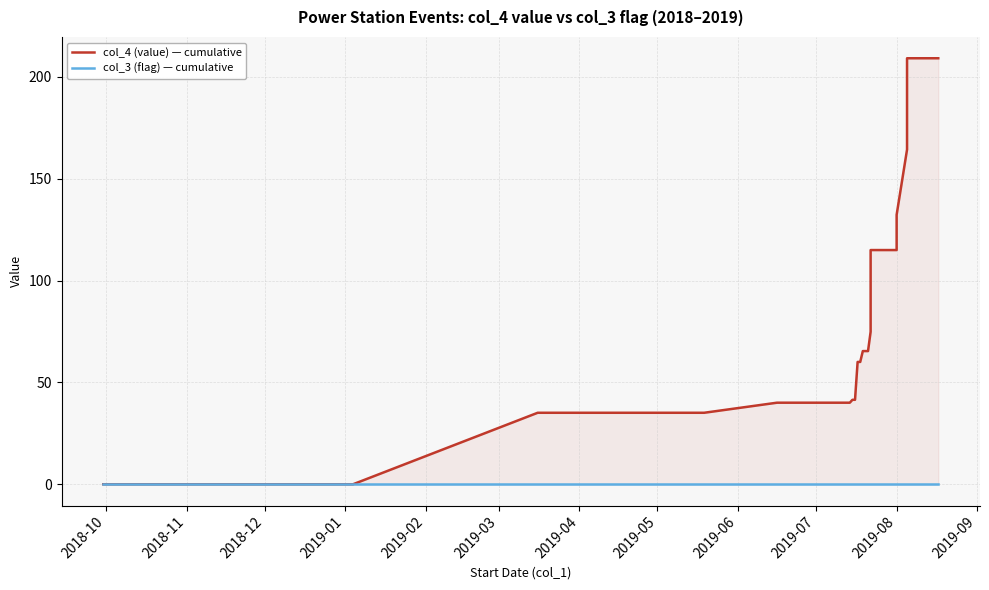

Rank the series by their average value, from lowest to highest.

col_3 (flag) — cumulative, col_4 (value) — cumulative